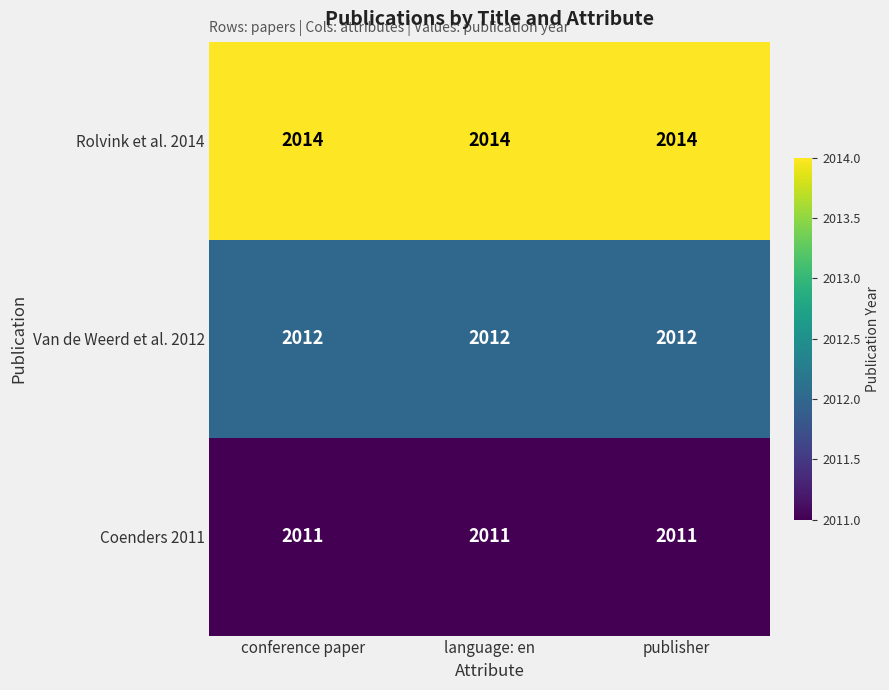

What is the maximum value shown in the chart?

2014